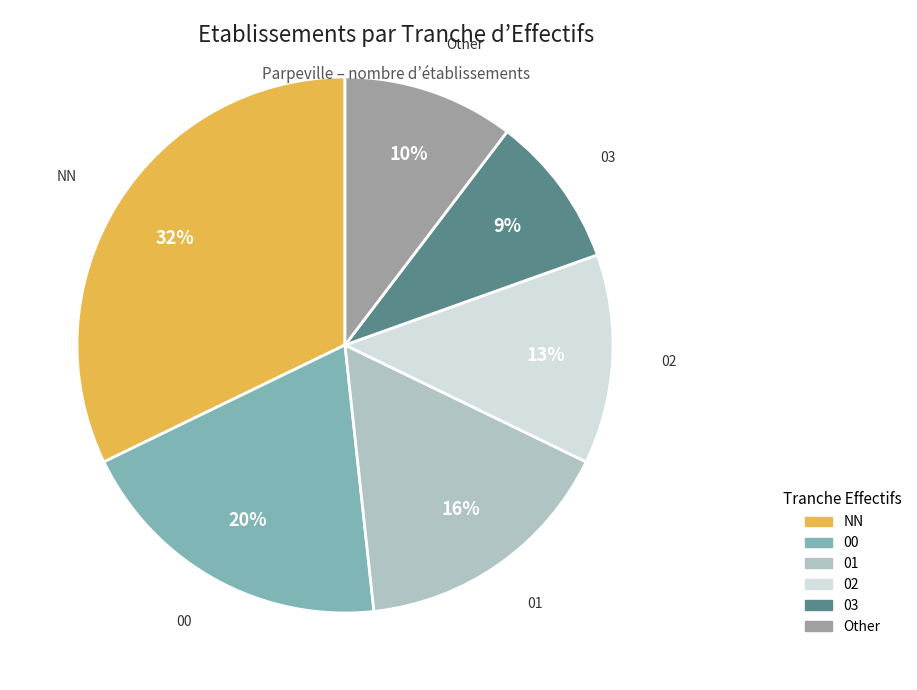

Rank the categories by value from lowest to highest.

03, Other, 02, 01, 00, NN